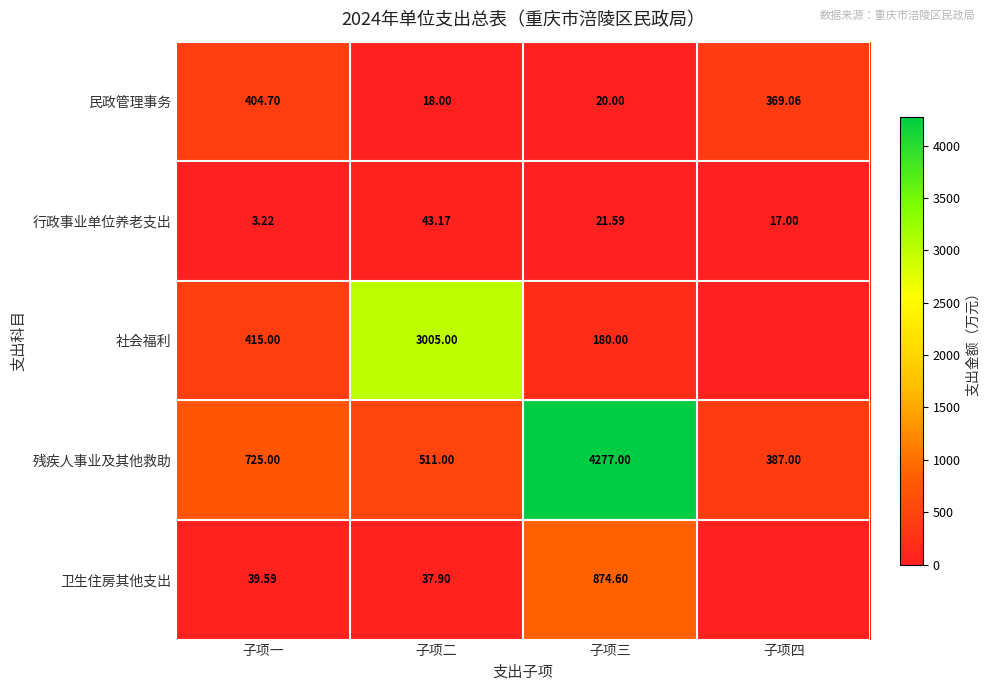

Rank the categories by 行政事业单位养老支出 value from lowest to highest.

子项一, 子项四, 子项三, 子项二